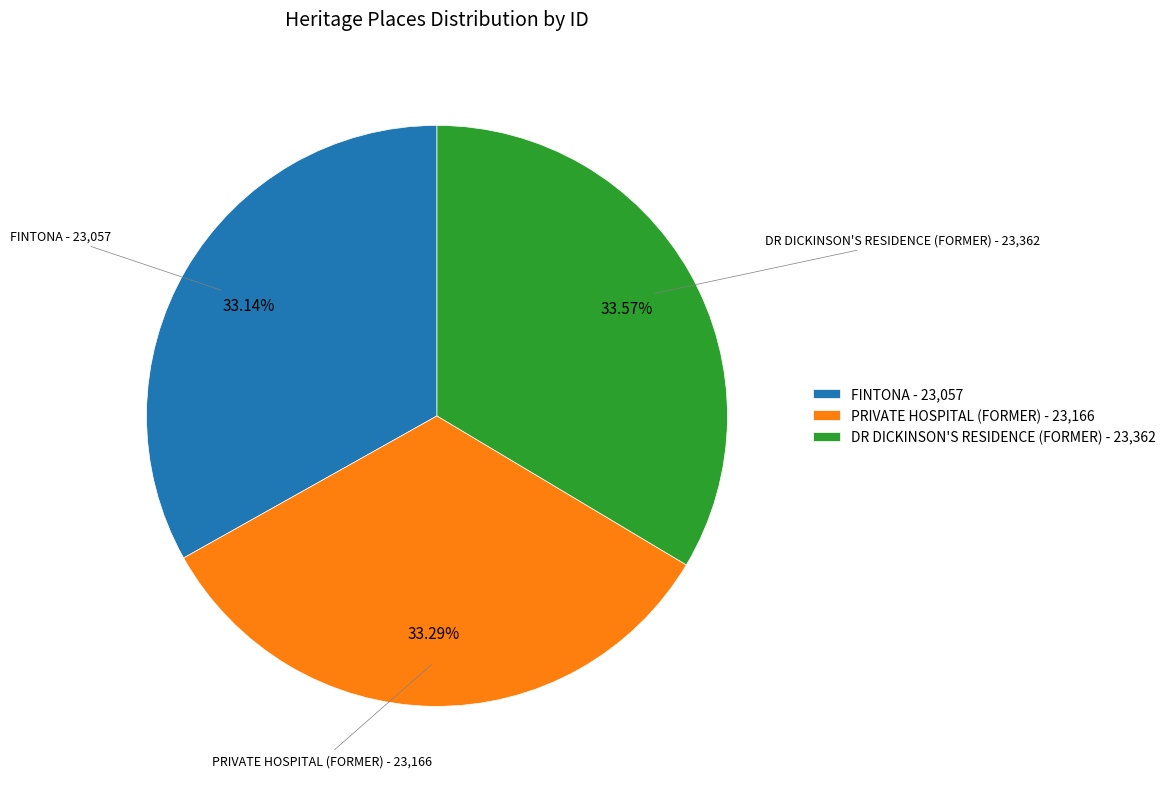

What is the ratio of the value at PRIVATE HOSPITAL (FORMER) - 23,166 to the value at DR DICKINSON'S RESIDENCE (FORMER) - 23,362?

1.0